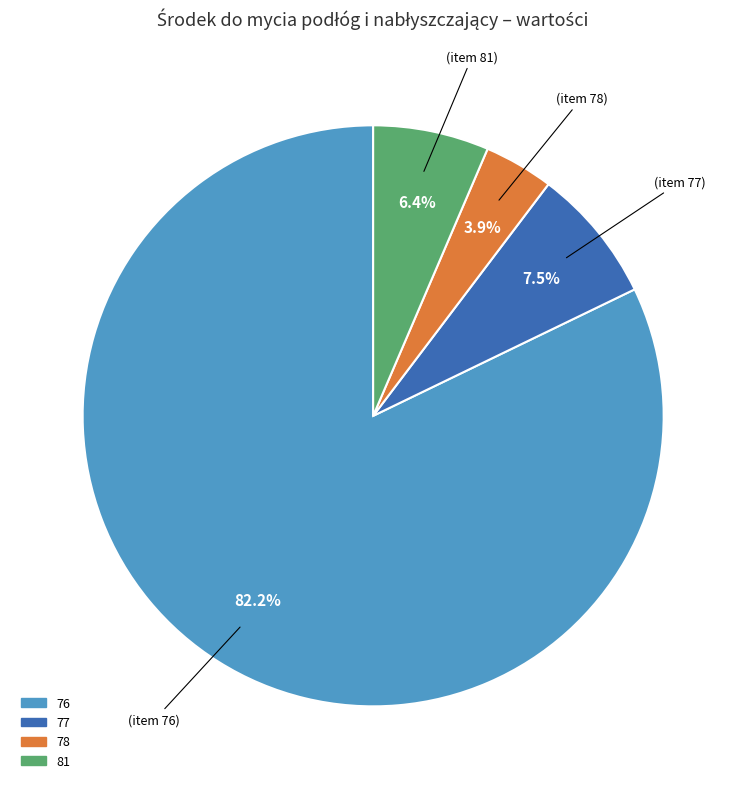

To the nearest percent, what is the difference between the 81 and 76 slice percentages?

76%